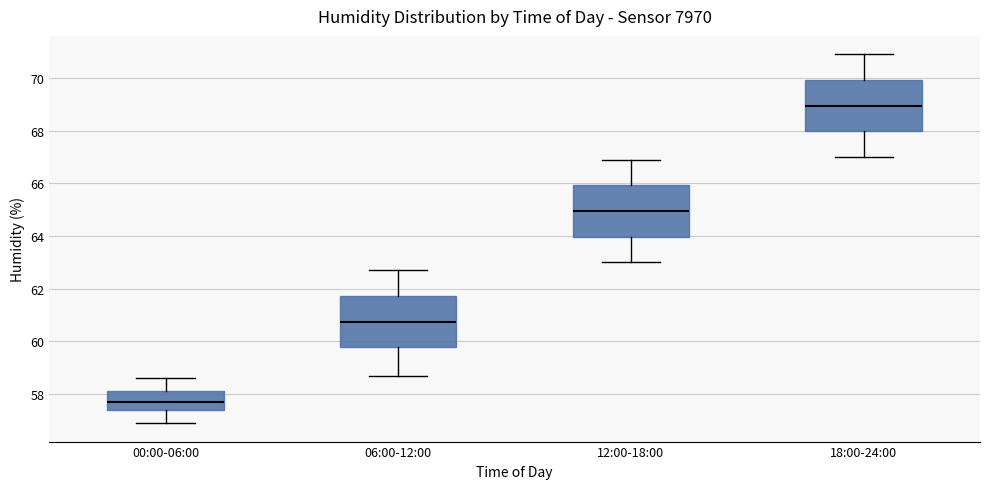

Reading left to right, read every box against the y-axis: the position of its median line, the range the box covers, and the ends of its whiskers. The values are not printed on the chart, so give them approximately, as read against the axis.

00:00-06:00: median 57.8, box 57.4 to 58.2, whiskers 57.0 to 58.6
06:00-12:00: median 60.8, box 59.8 to 61.8, whiskers 58.8 to 62.8
12:00-18:00: median 65.0, box 64.0 to 66.0, whiskers 63.0 to 67.0
18:00-24:00: median 69.0, box 68.0 to 70.0, whiskers 67.0 to 71.0